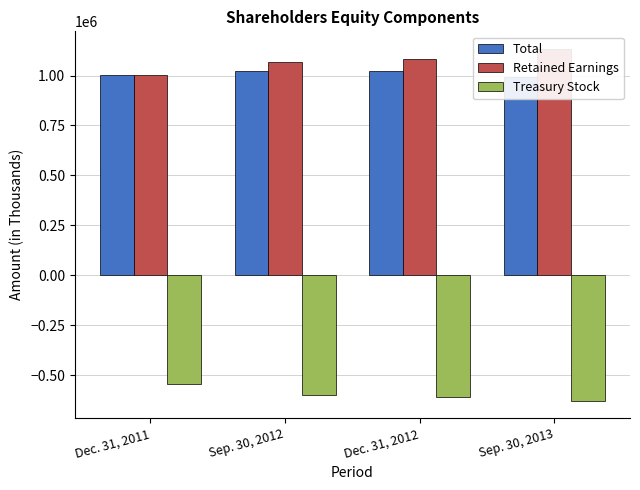

Read the Total value at Dec. 31, 2012.

1021665